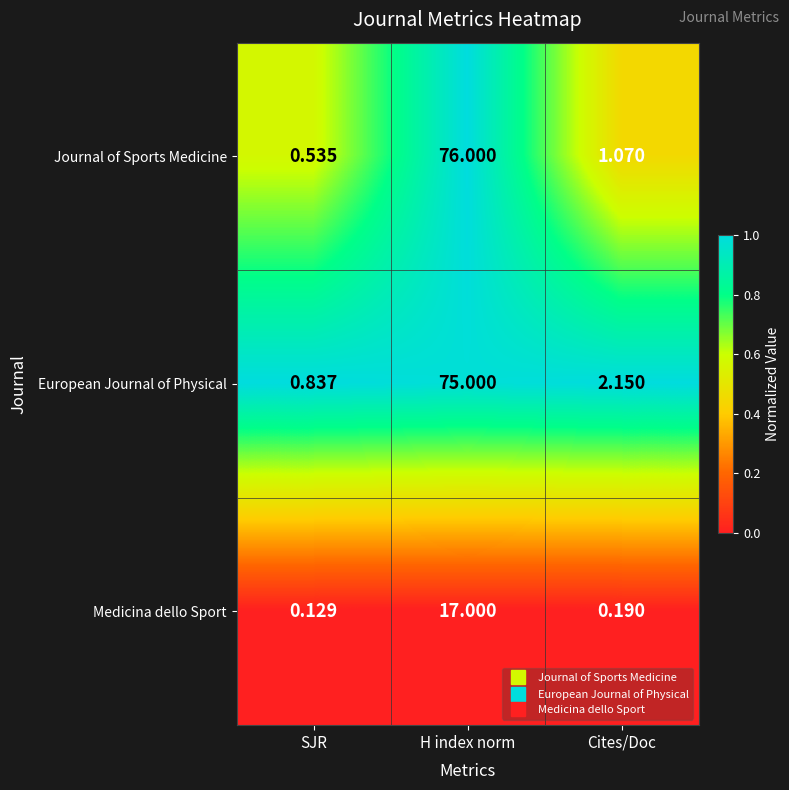

Between SJR and Cites/Doc, which series saw the biggest shift?

European Journal of Physical